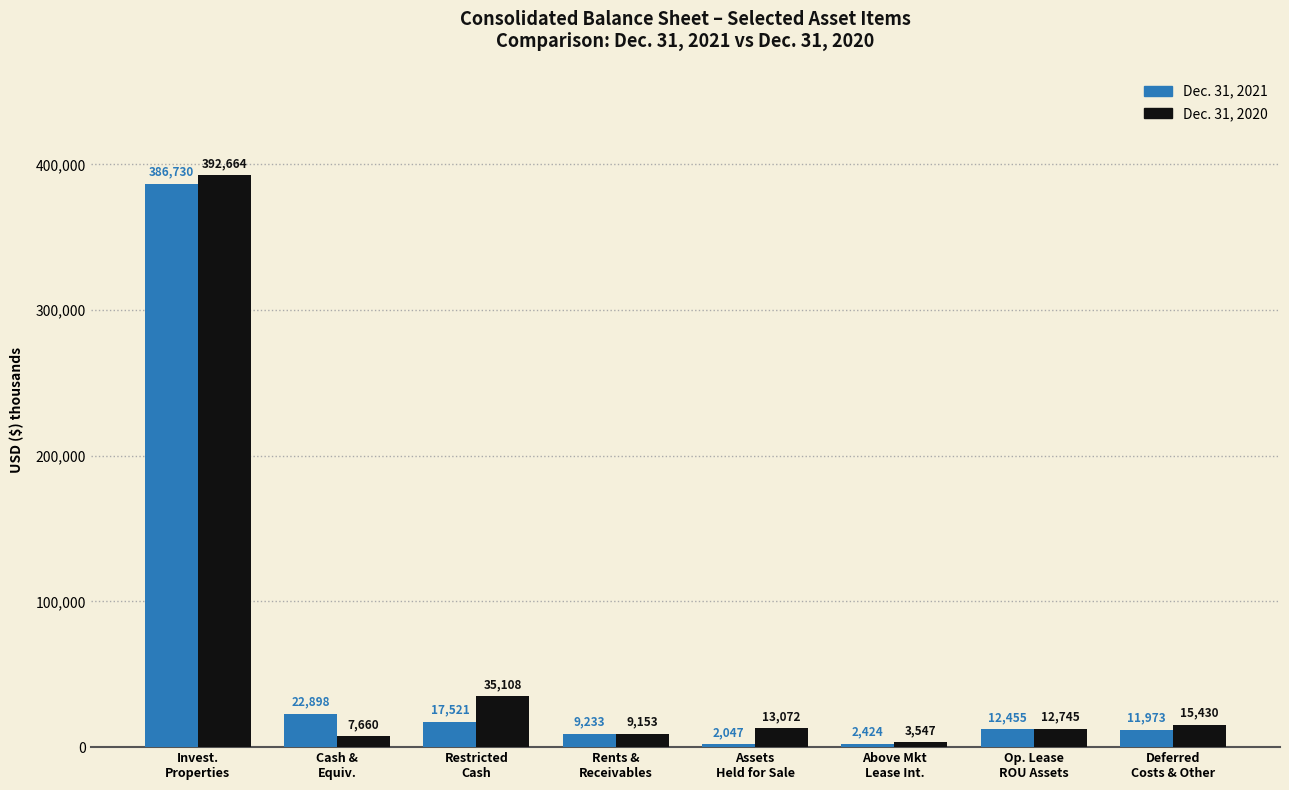

Rank the series by their average value, from highest to lowest.

Dec. 31, 2020, Dec. 31, 2021